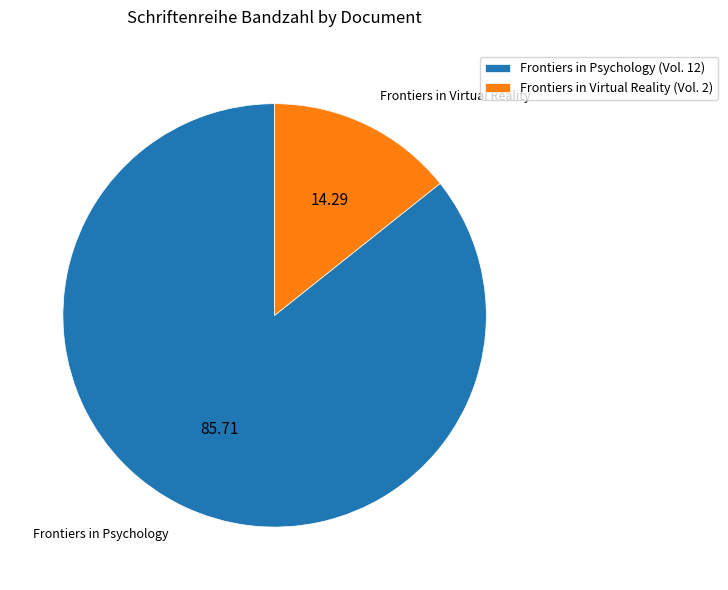

Is Frontiers in Virtual Reality (Vol. 2) the majority of the pie?

No